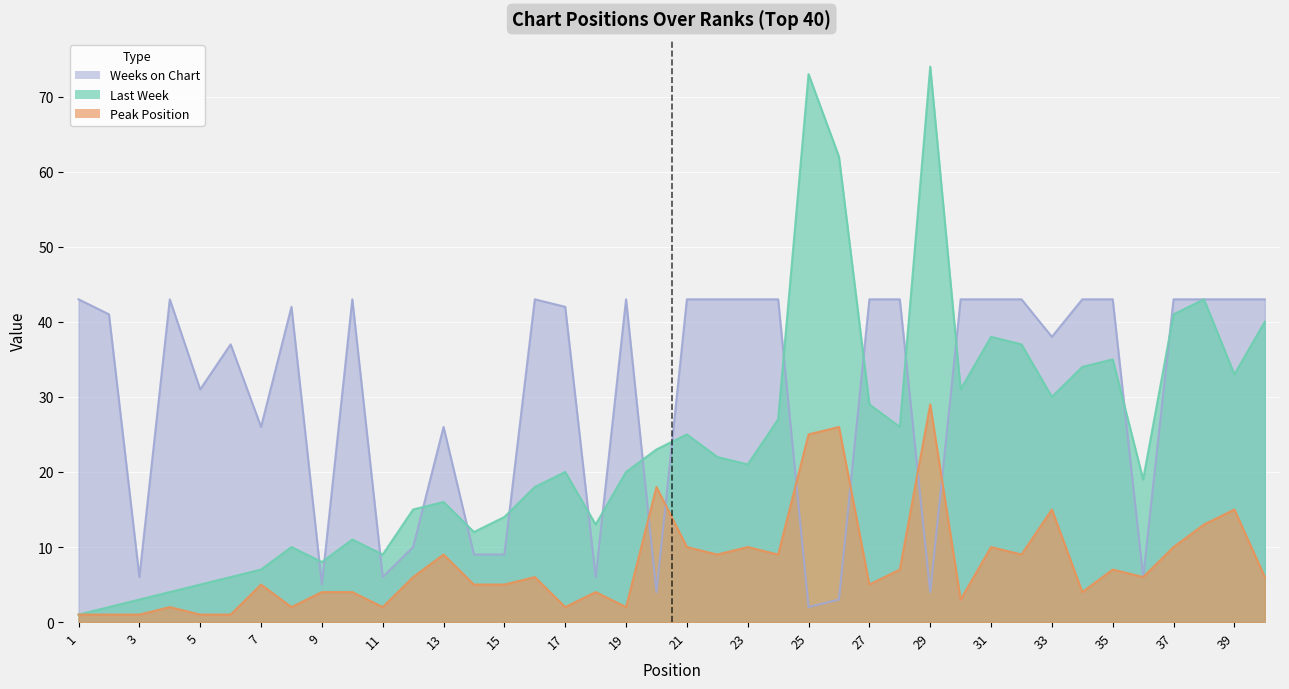

The value of Weeks on Chart at 19 is 63. True or false?

False